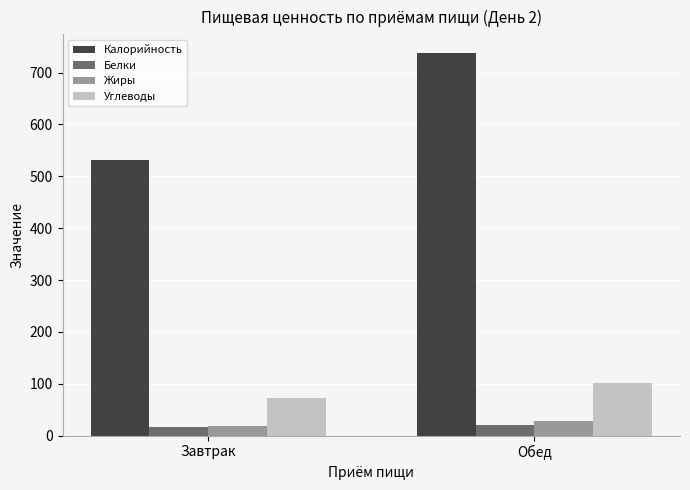

What is the highest value of the Углеводы series?

102.2